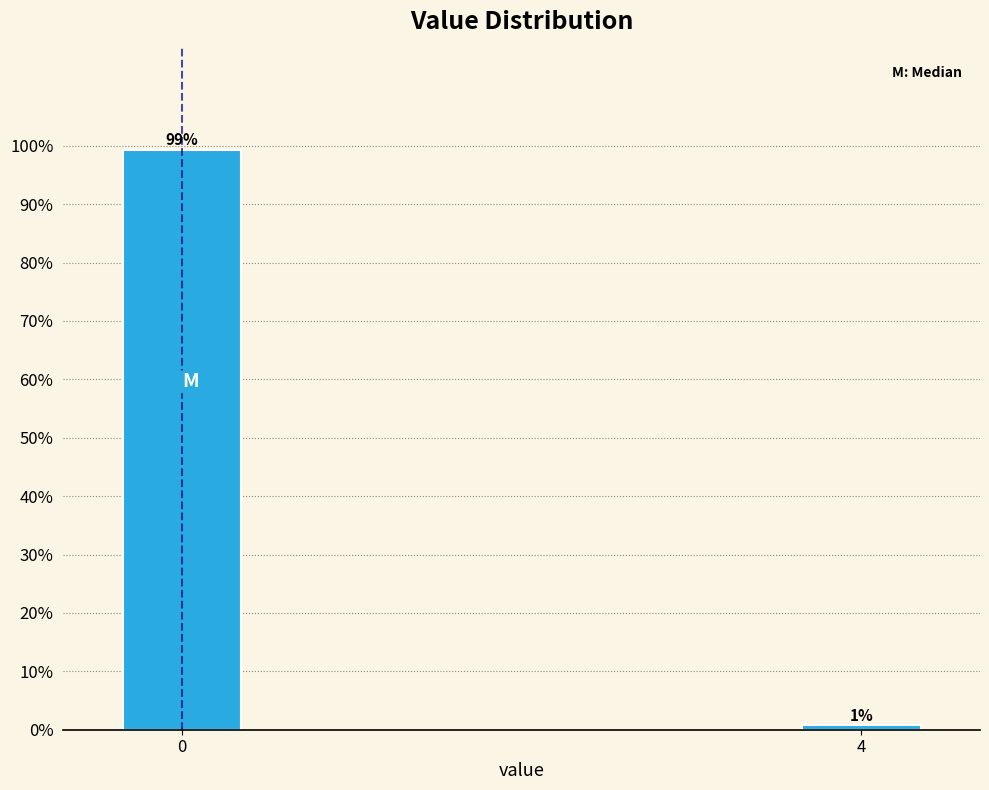

What is the sum of the values at 4 and 0?

100.0